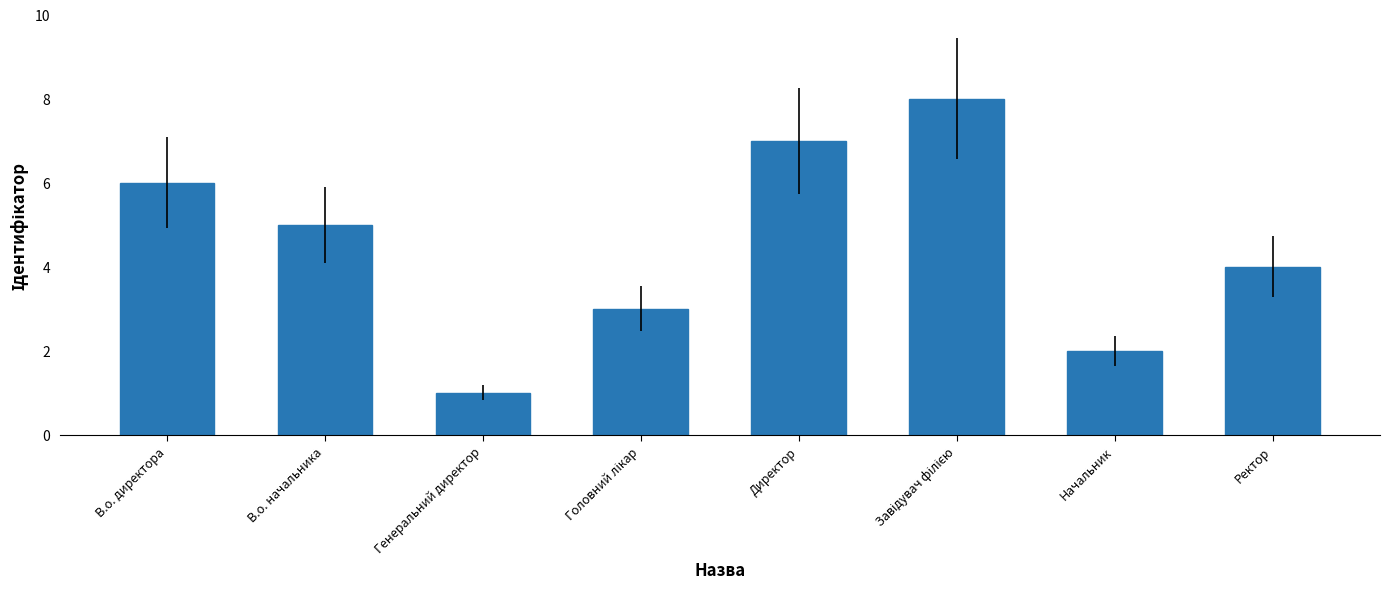

Which category has the lowest value across all series?

Генеральний директор